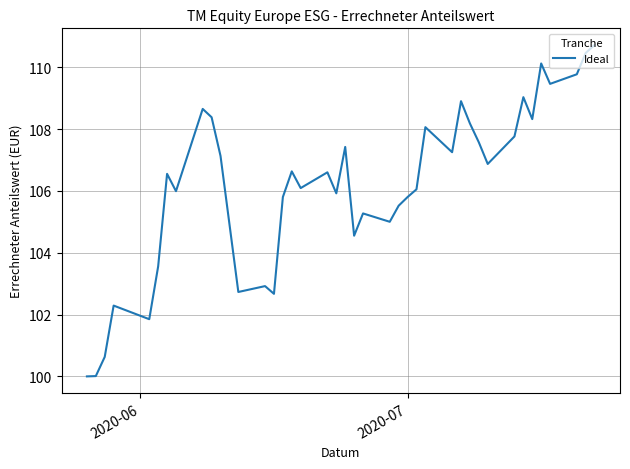

What is the minimum value shown in the chart?

100.0